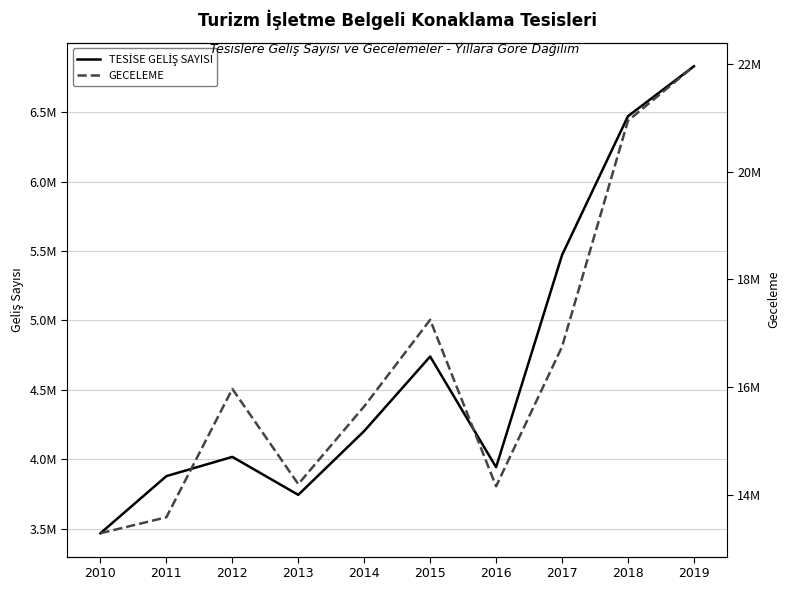

At which label does GECELEME reach its minimum?

2010